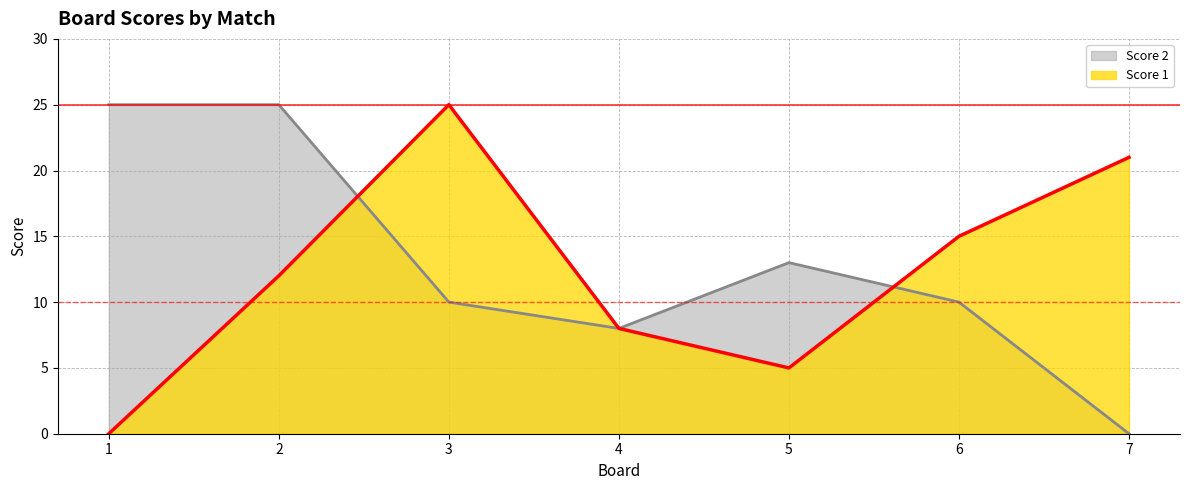

Rank the series by their average value, from lowest to highest.

Score 1, Score 2